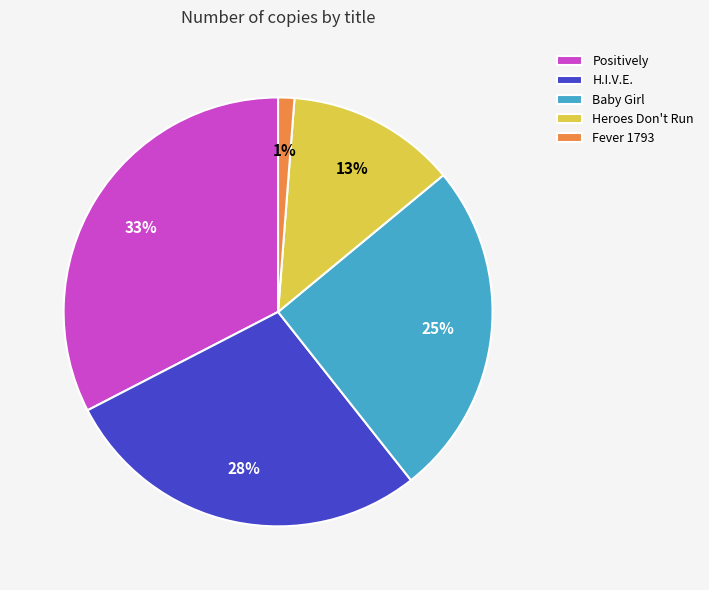

What is the ratio of the value at H.I.V.E. to the value at Baby Girl?

1.1